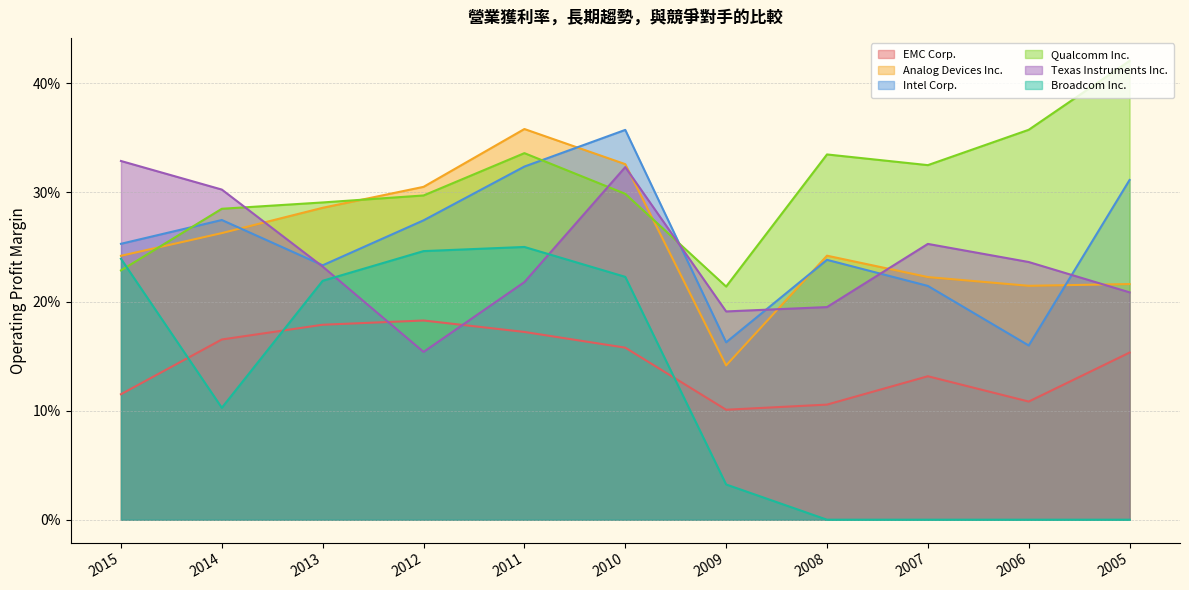

Which series has the largest range (max minus min)?

Broadcom Inc.